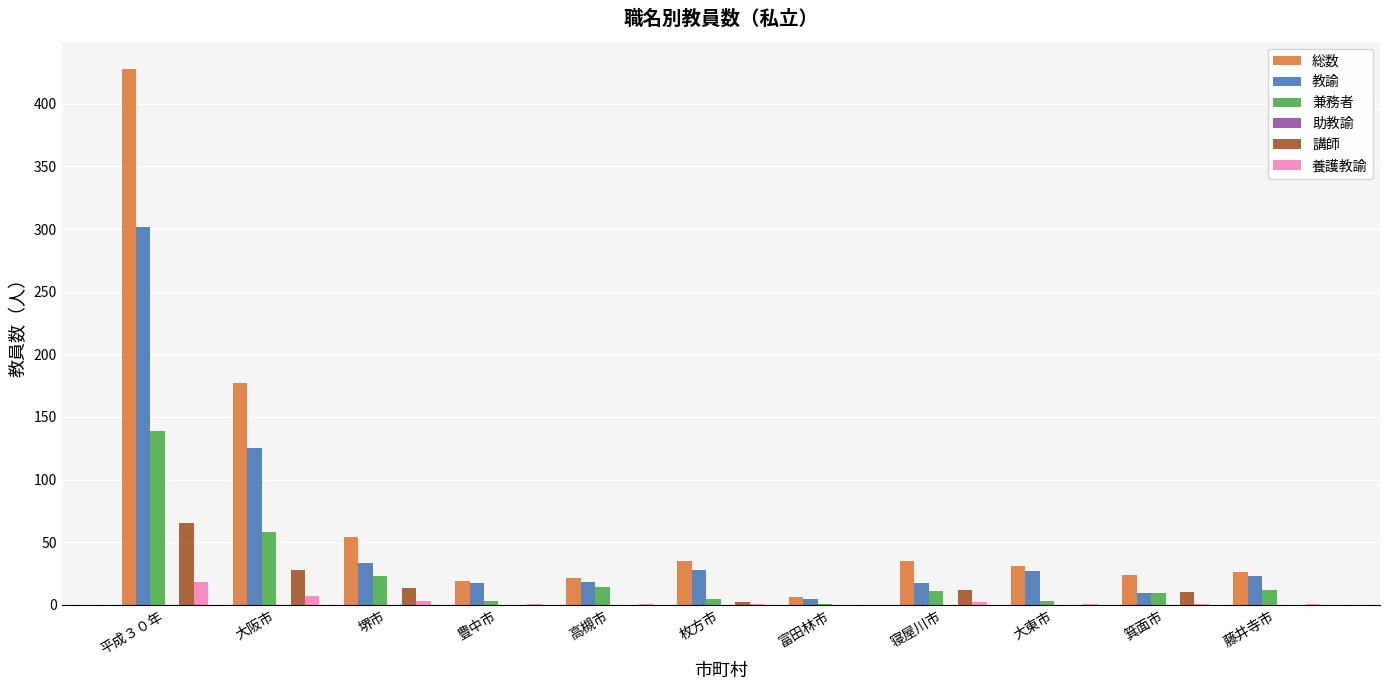

Is the value of 教諭 at 高槻市 greater than the value of 兼務者 at 枚方市?

Yes